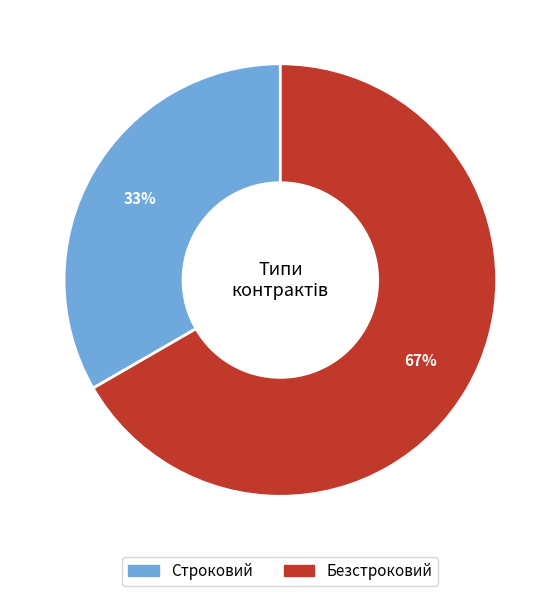

What is the largest slice in the pie chart?

Безстроковий